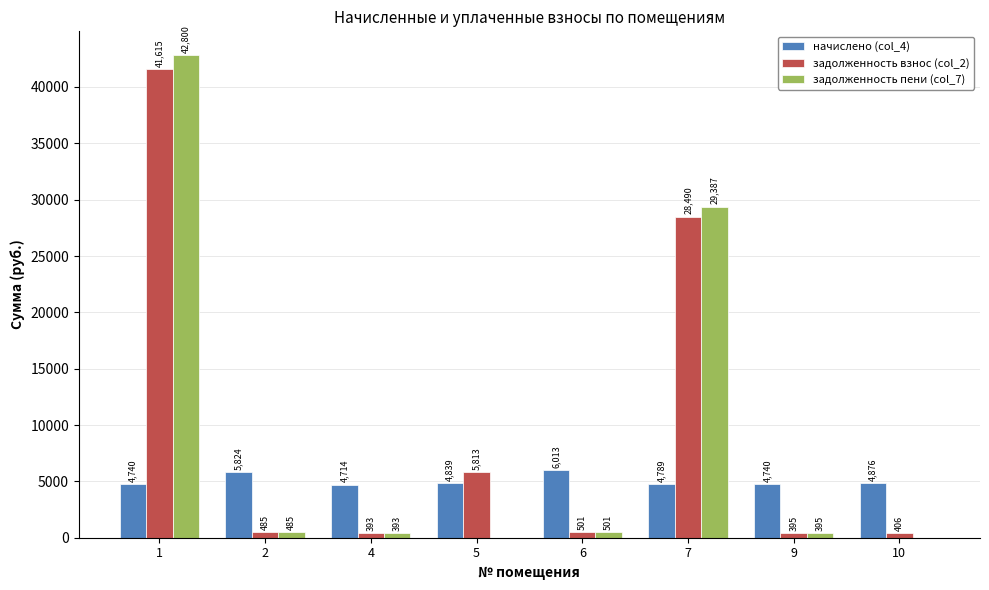

What is the sum of all начислено (col_4) values?

40534.9